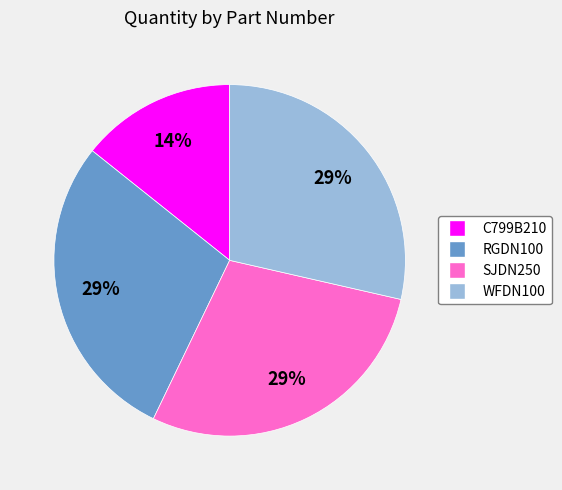

The WFDN100 slice represents 29% of the pie. True or false?

True